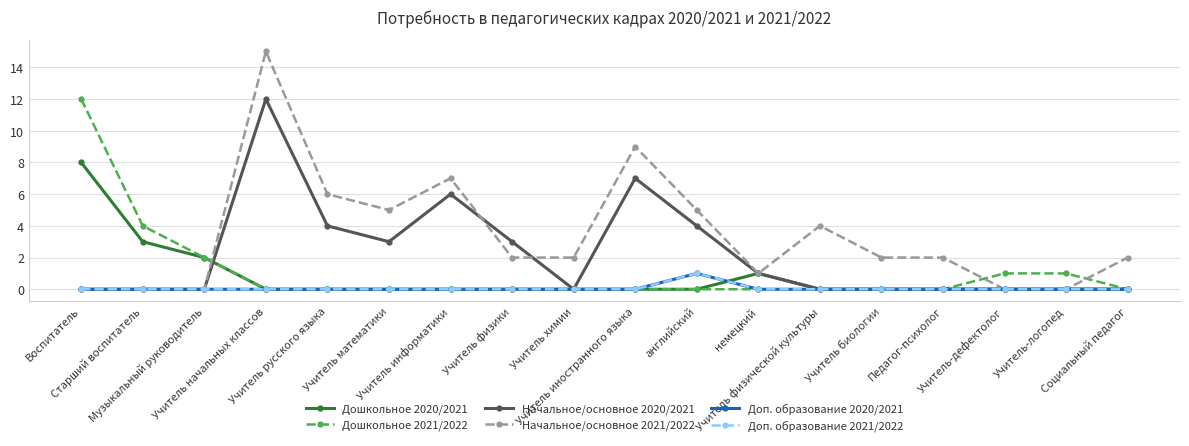

Which series has the largest range (max minus min)?

Начальное/основное 2021/2022